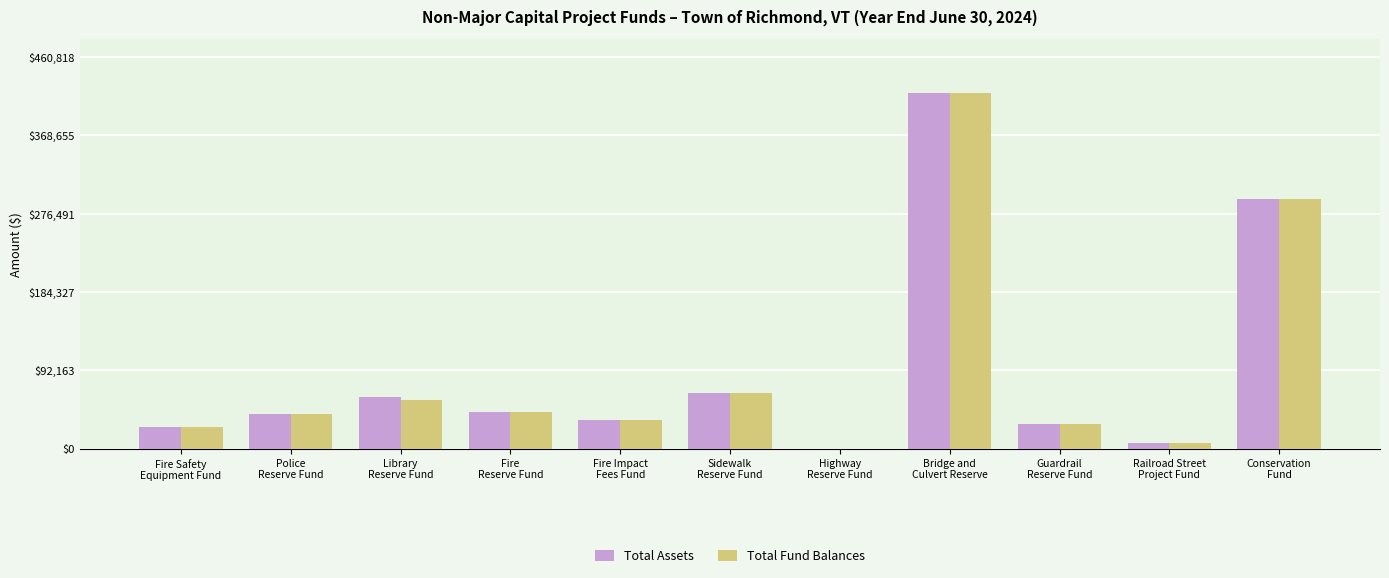

What is the sum of all Total Assets values?

1017022.6